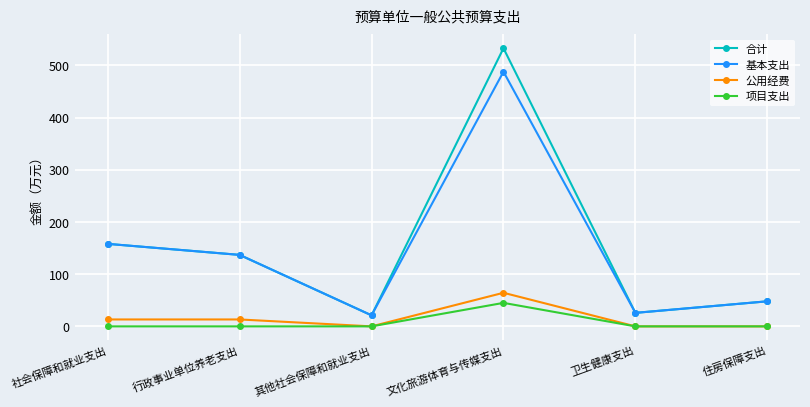

Is this an area chart (filled region under the line)?

No